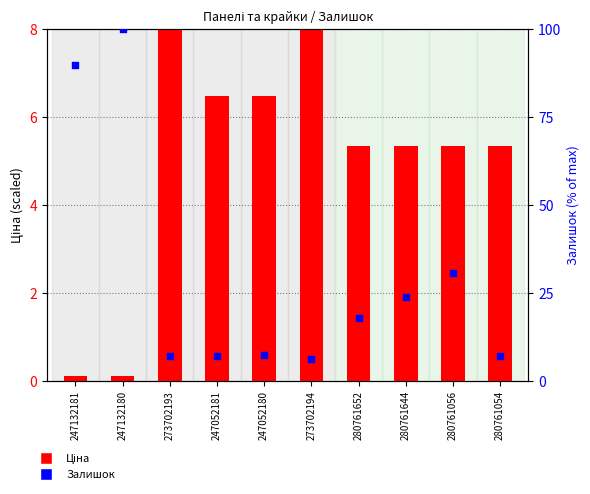

Which series has the largest total across all categories?

Залишок